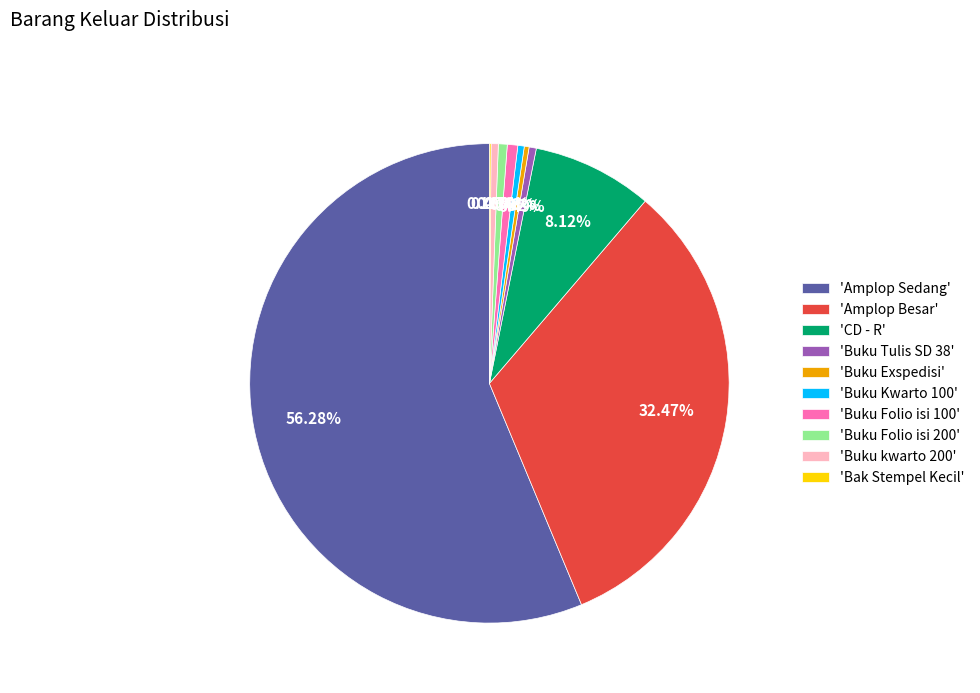

Which slice represents more than half of the pie?

'Amplop Sedang'